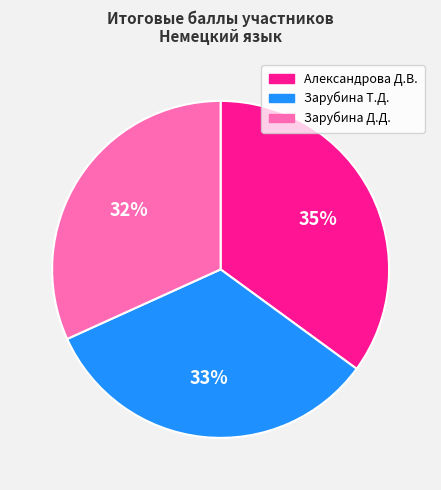

How many slices are in this pie chart?

3